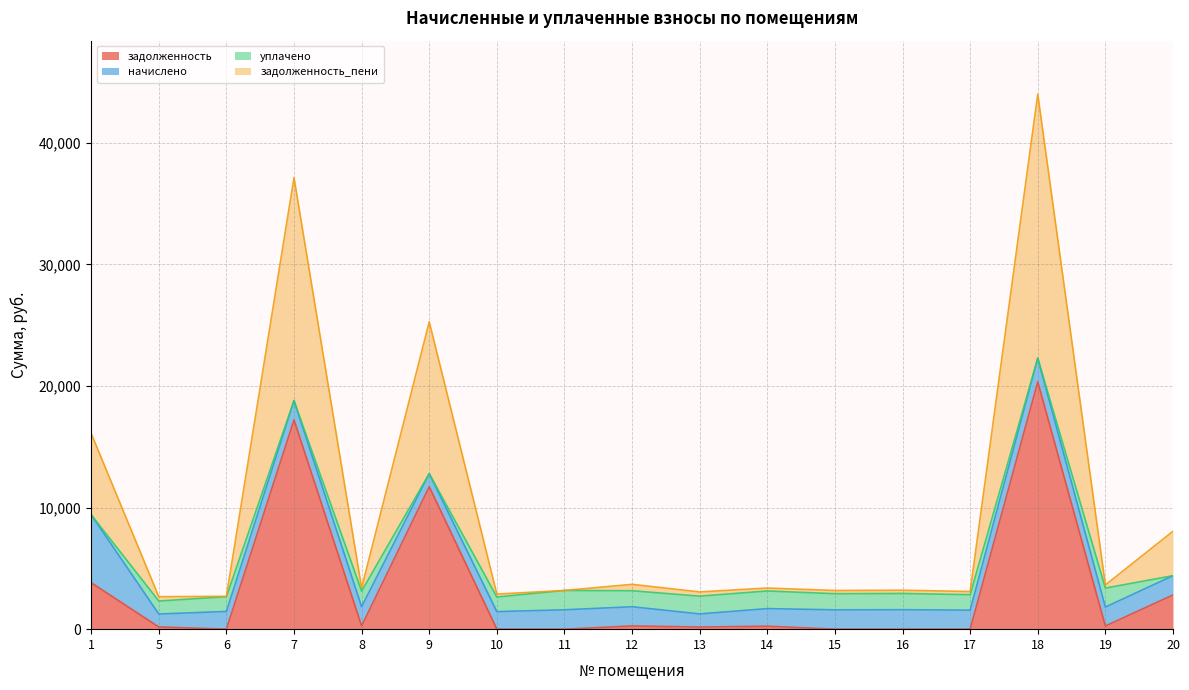

Which has a higher value, 17 or 12?

12